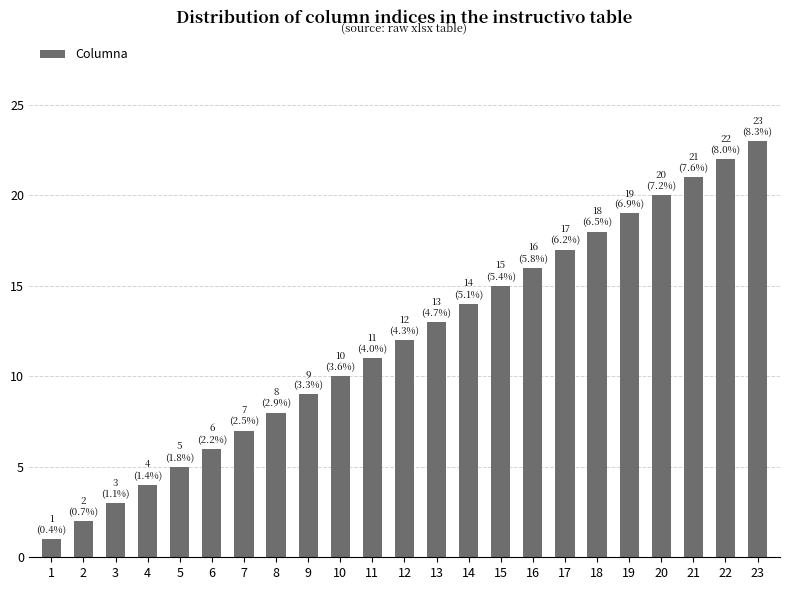

What is the sum of the values at 18 and 1?

19